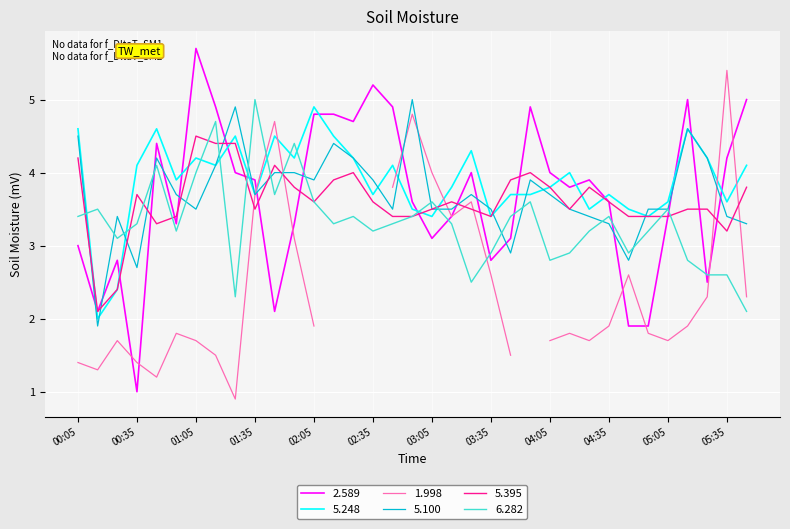

What is the difference between the 5.100 values at 01:35 and 04:55?

0.2